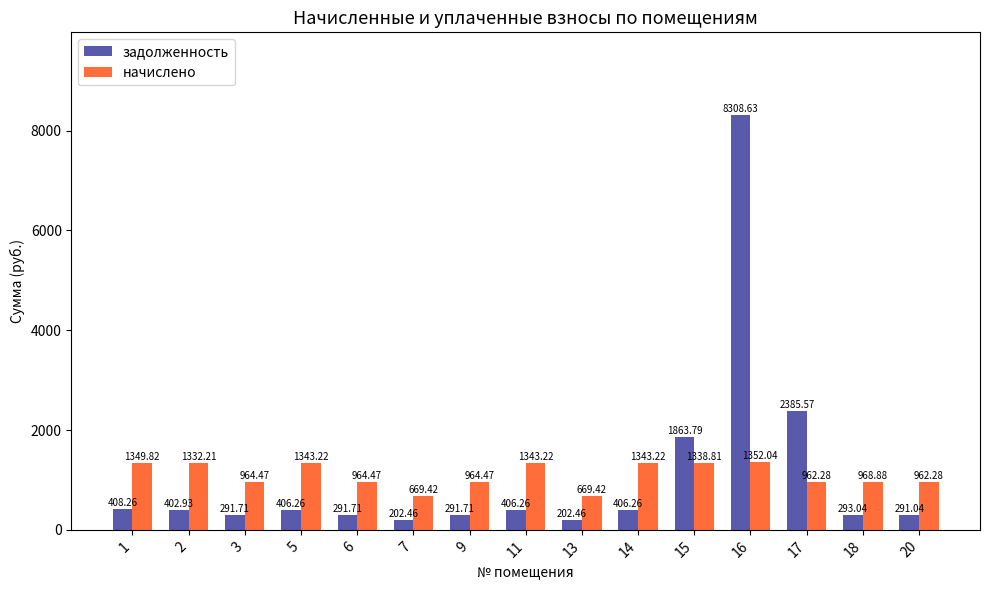

Are the bars horizontal?

No